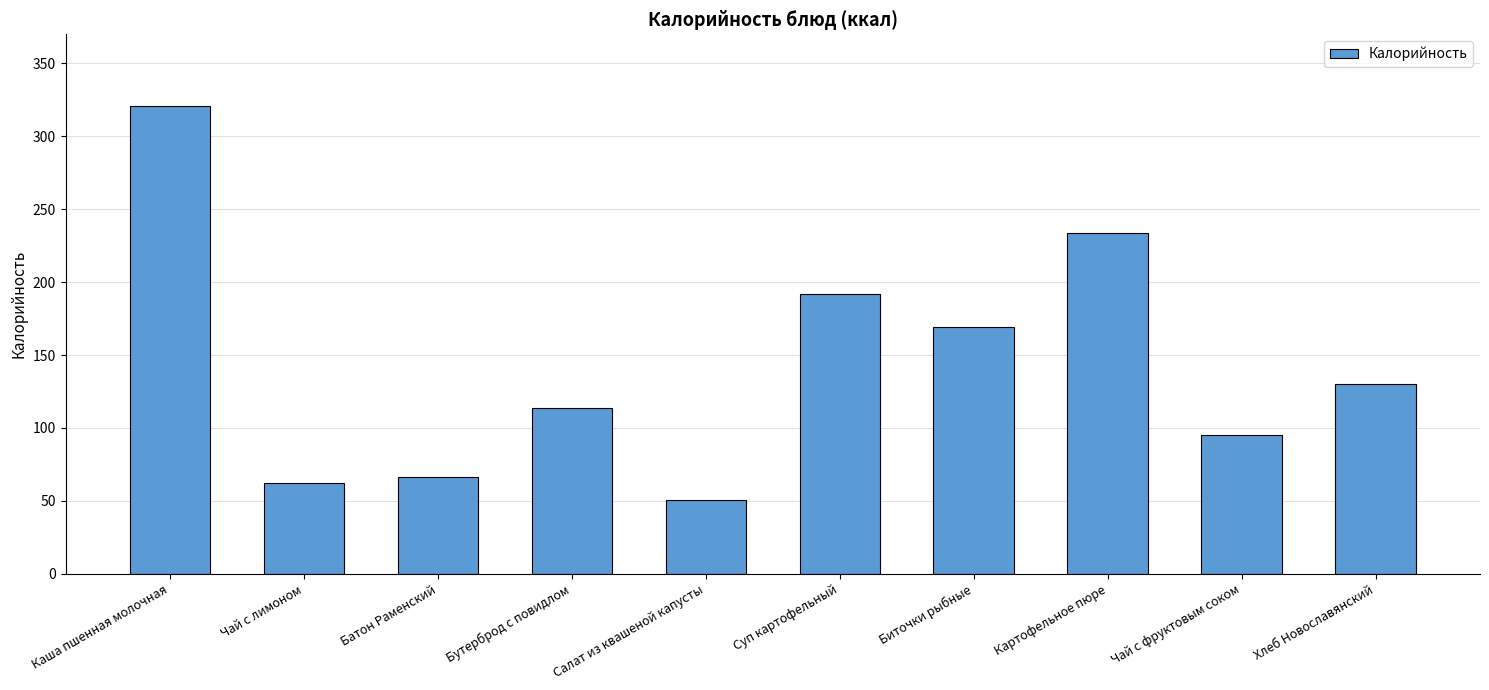

Where does the data first go above 130?

Каша пшенная молочная